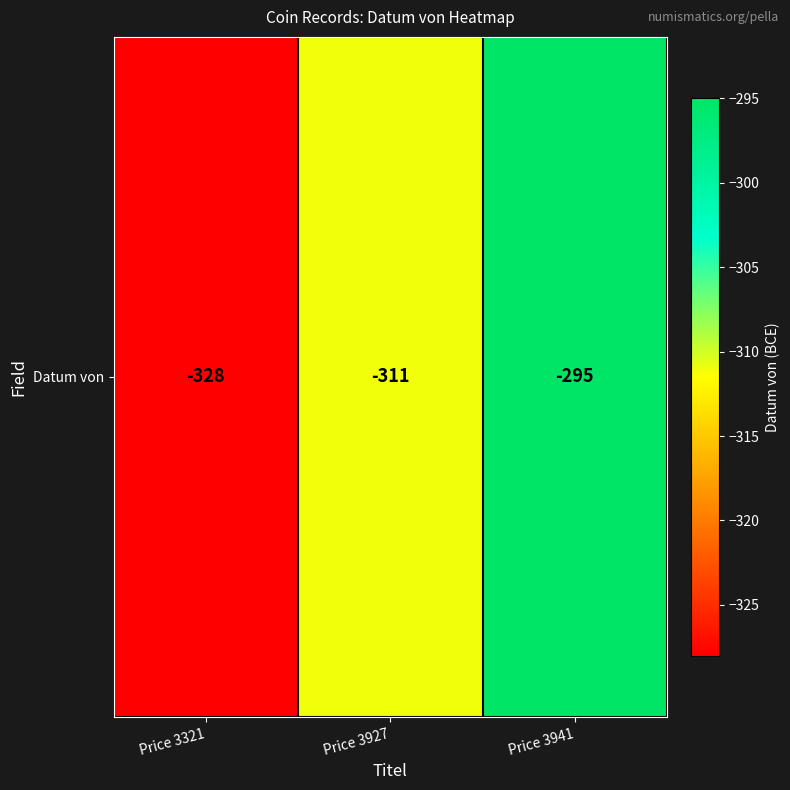

What is the greatest value displayed?

-295